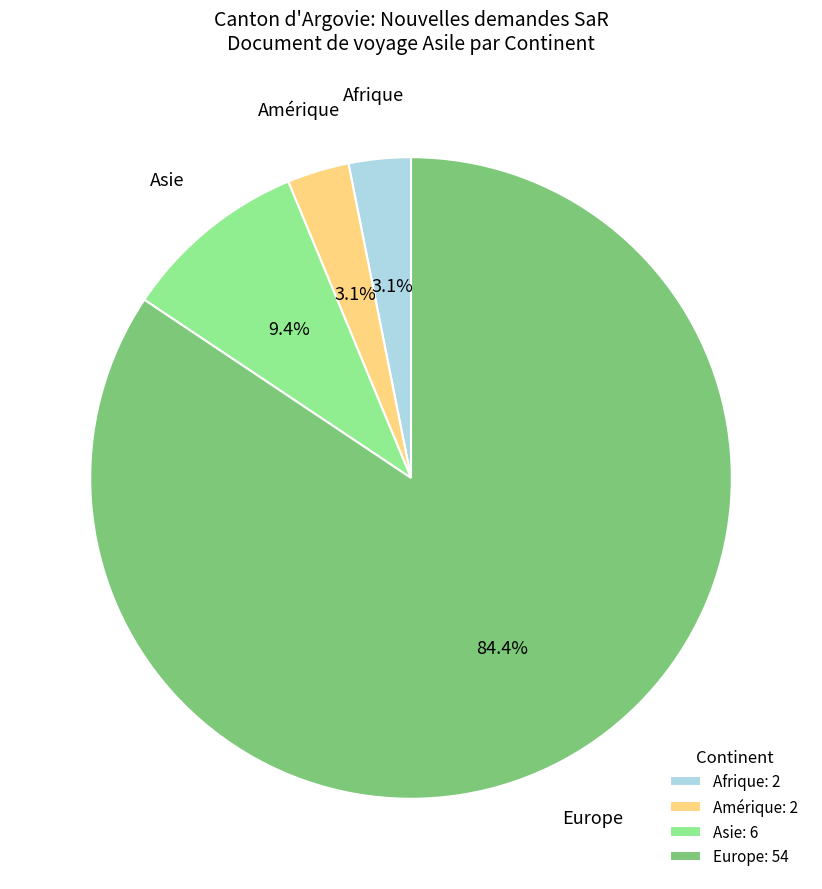

How much of the chart is everything except Europe: 54?

15.6%